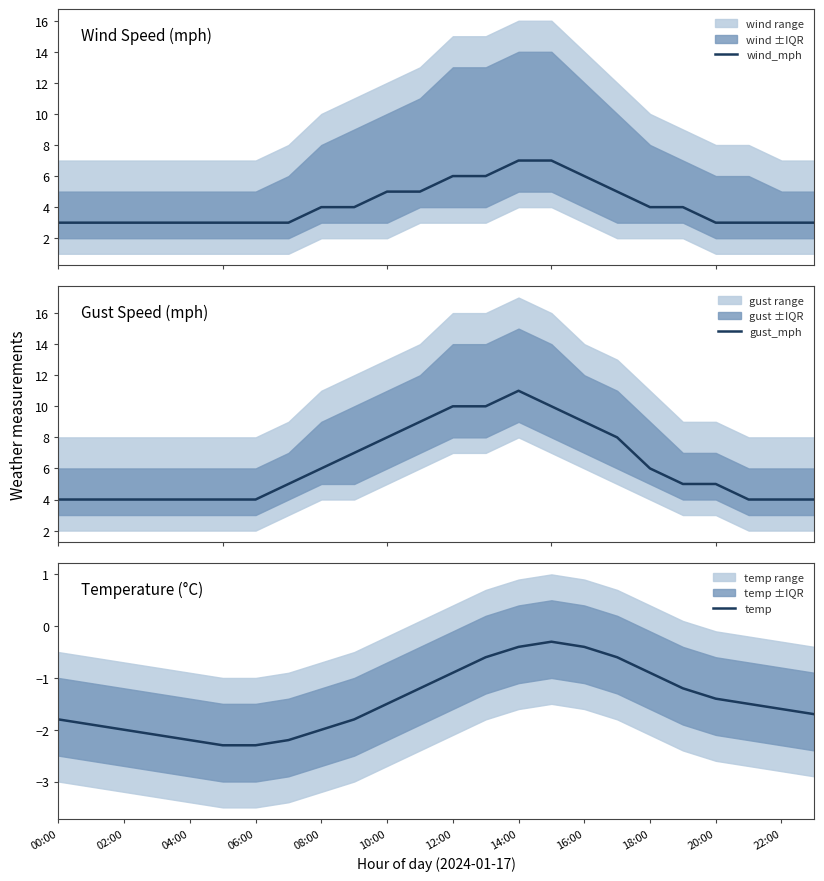

True or false: temp has a value of -0.8 at 10:00.

False